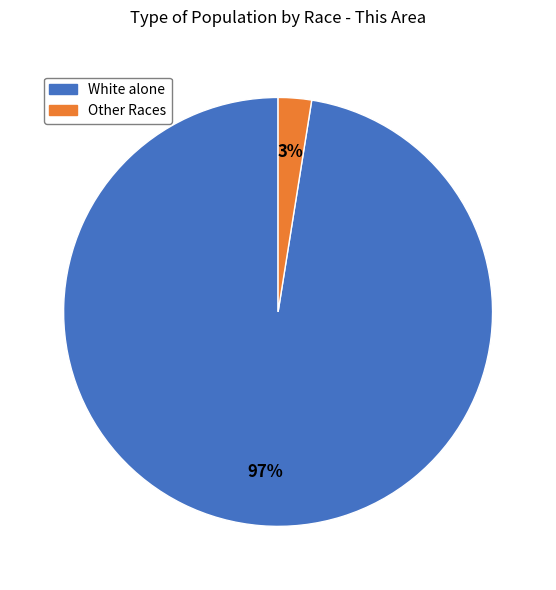

How many segments does this pie chart have?

2